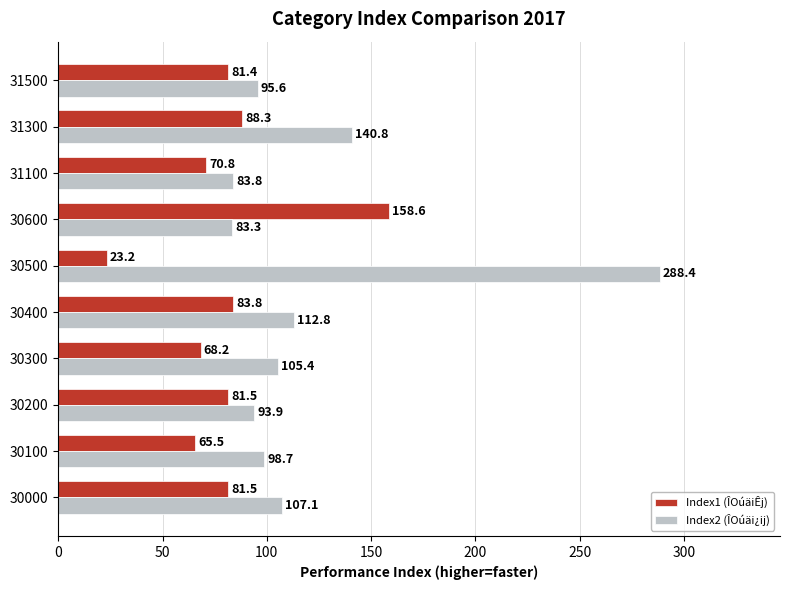

What is the difference between the second highest and second lowest values in the Index2 (ÎOúäi¿ij) series?

57.0